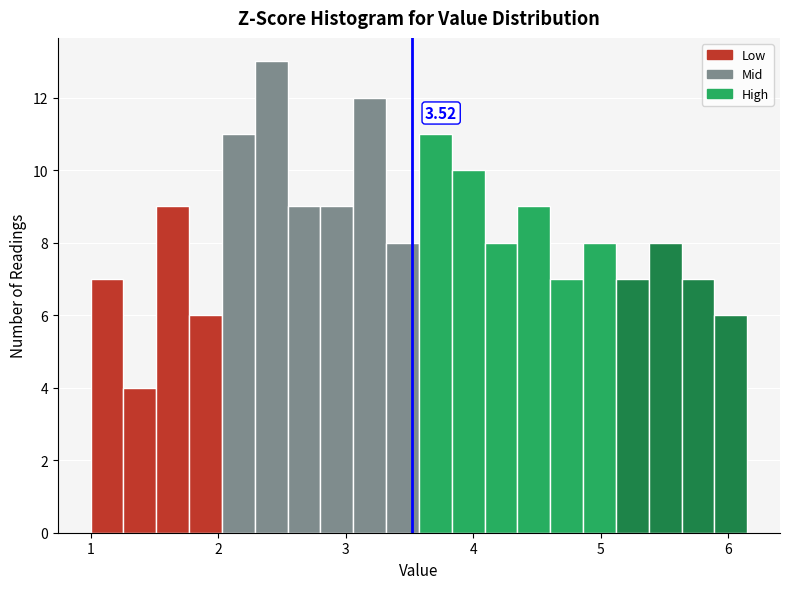

Read against the x-axis, roughly where is the centre of the tallest bar?

2.4